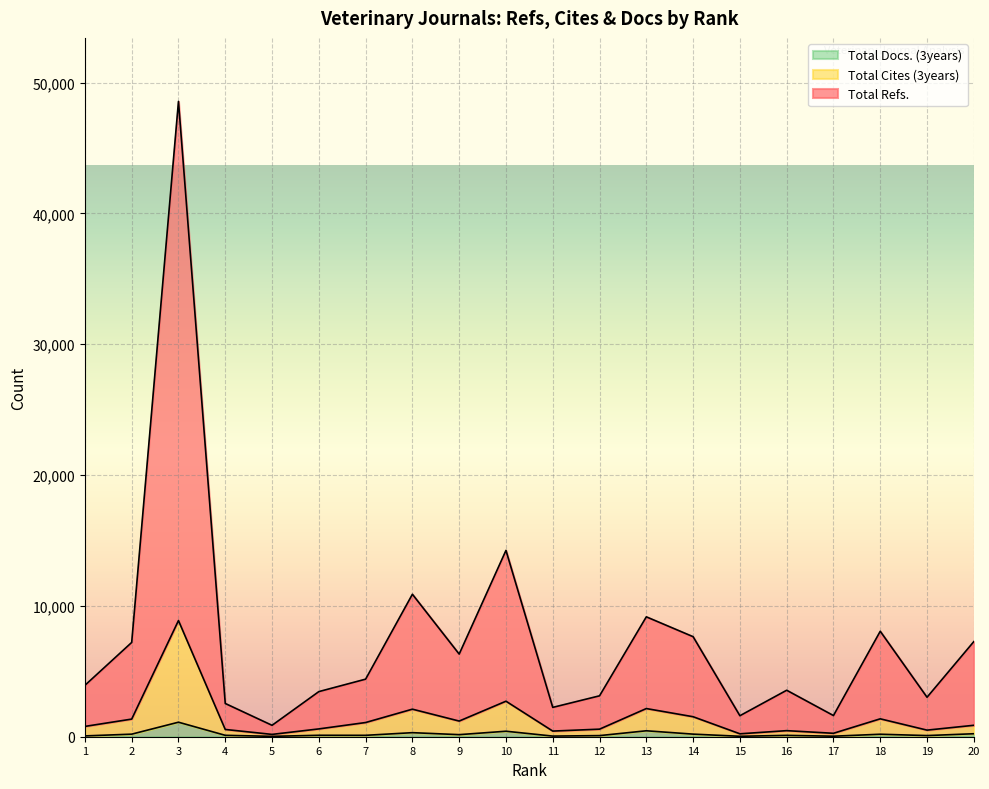

What are all the series names shown in the legend?

Total Docs. (3years), Total Cites (3years), Total Refs.